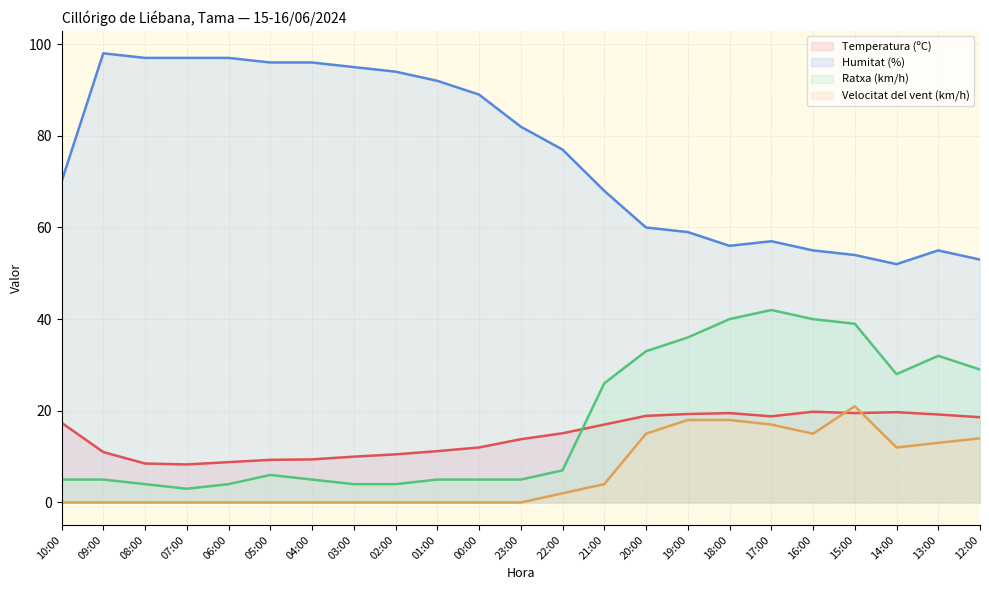

Where is the first local minimum for Temperatura (ºC)?

07:00